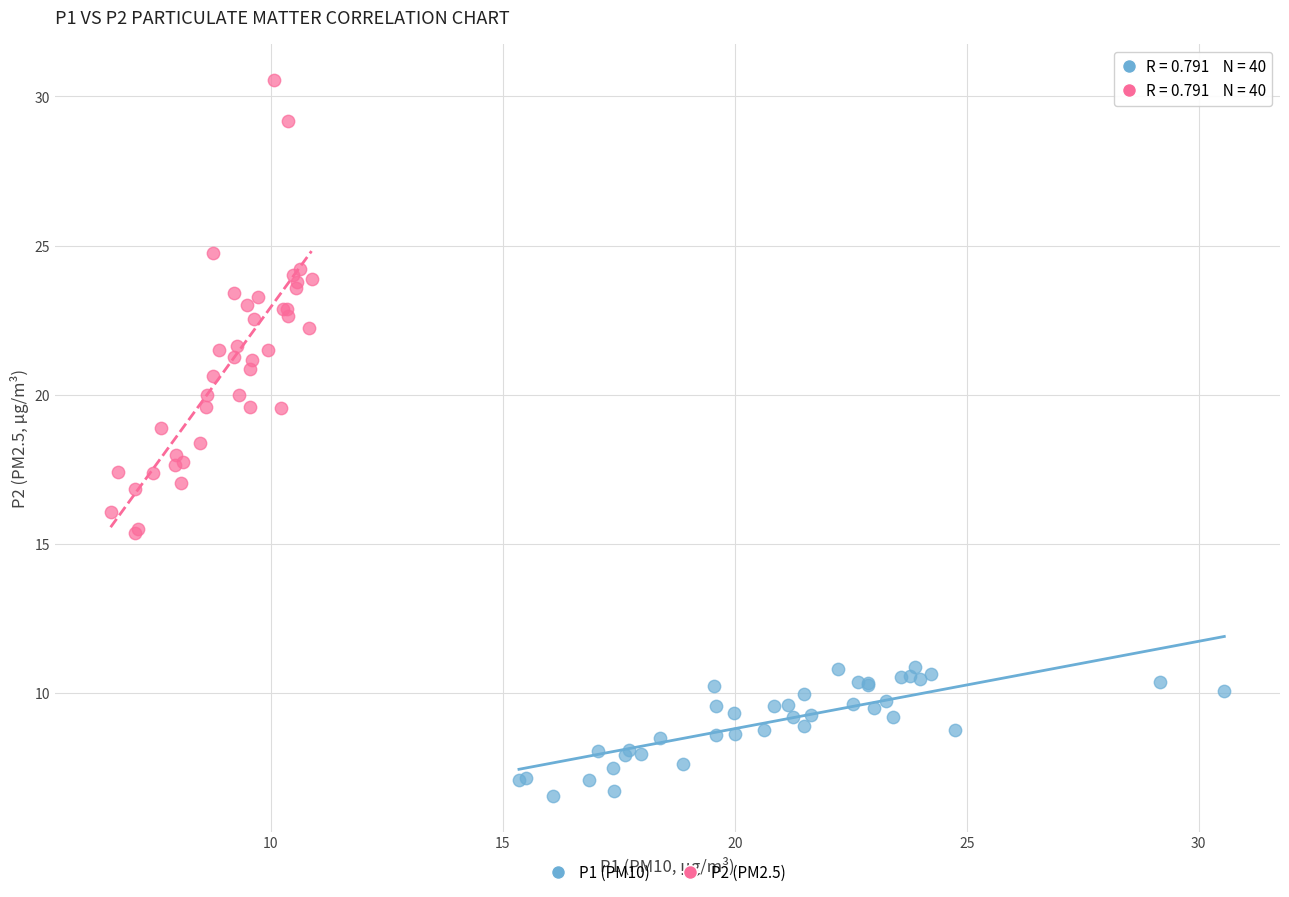

Which series contains the highest Y value?

P2 (PM2.5)